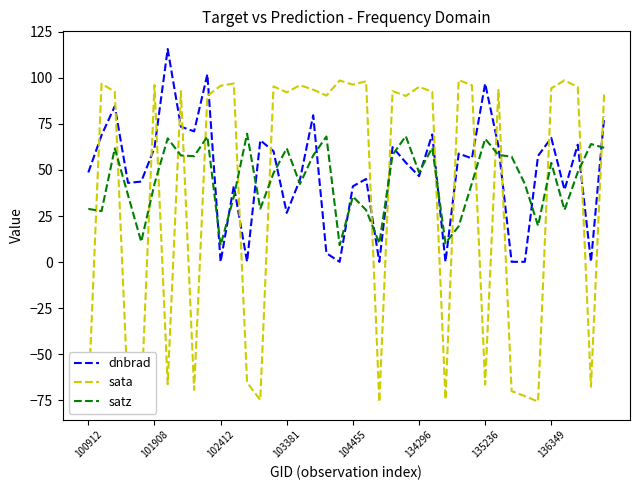

What is the maximum value for sata?

98.8